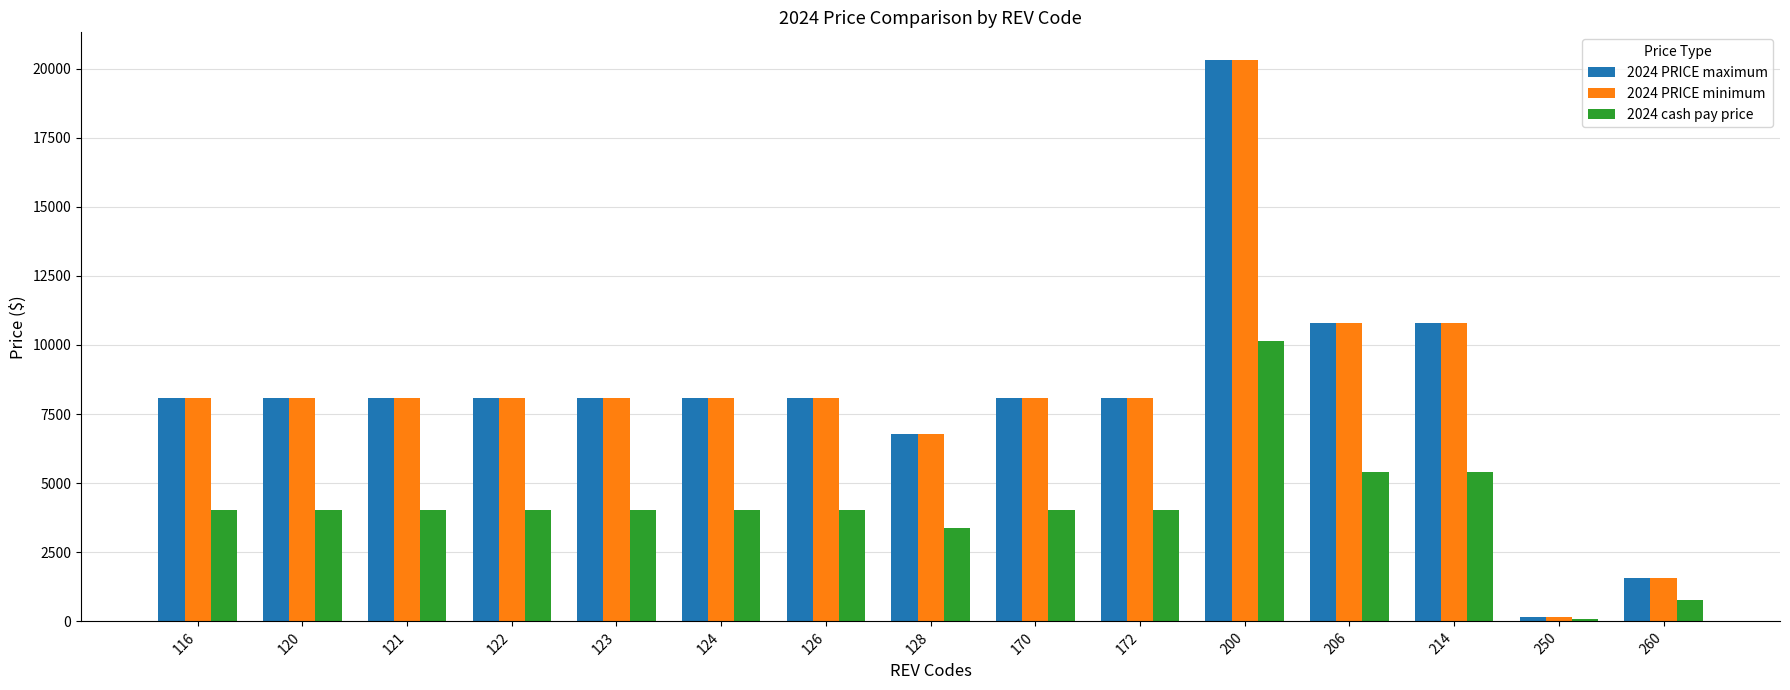

How many data points in 2024 cash pay price are less than 4044?

3